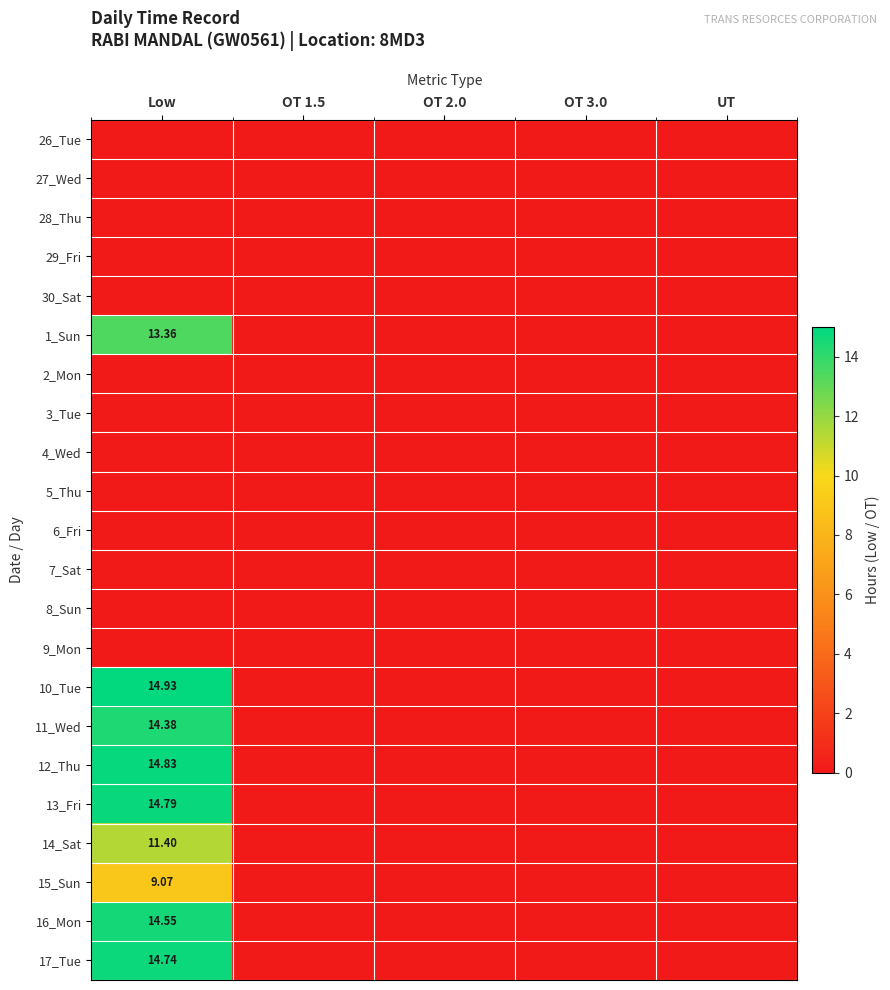

At how many categories does at least one series exceed 12?

1